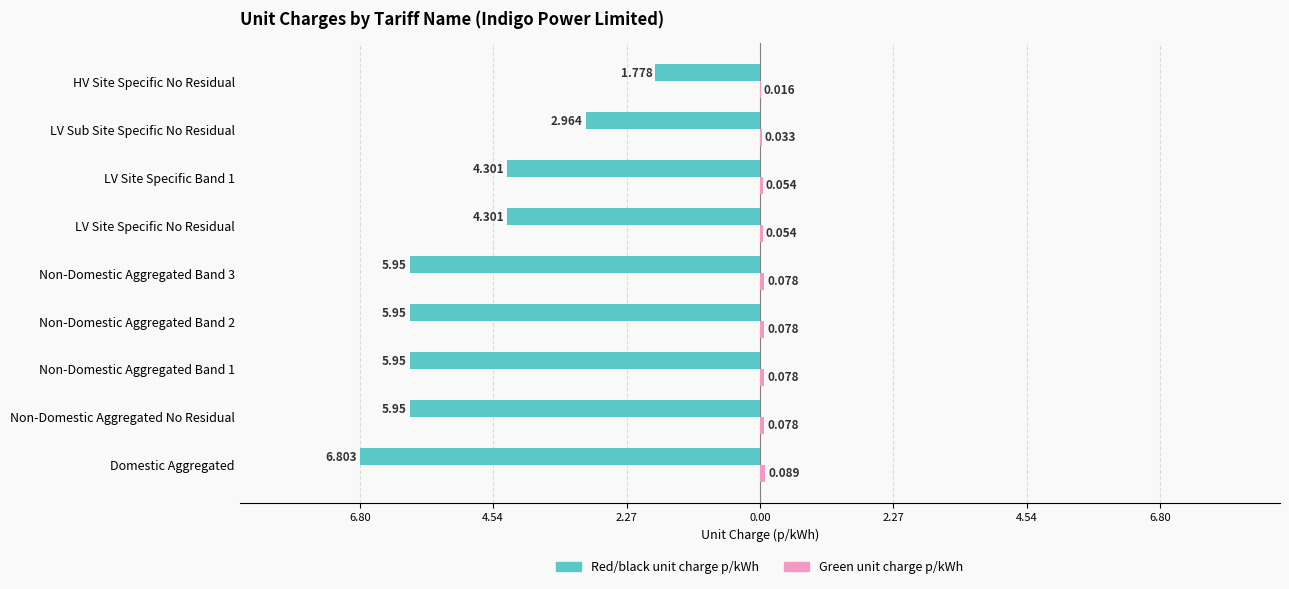

How many groups of bars are there?

9